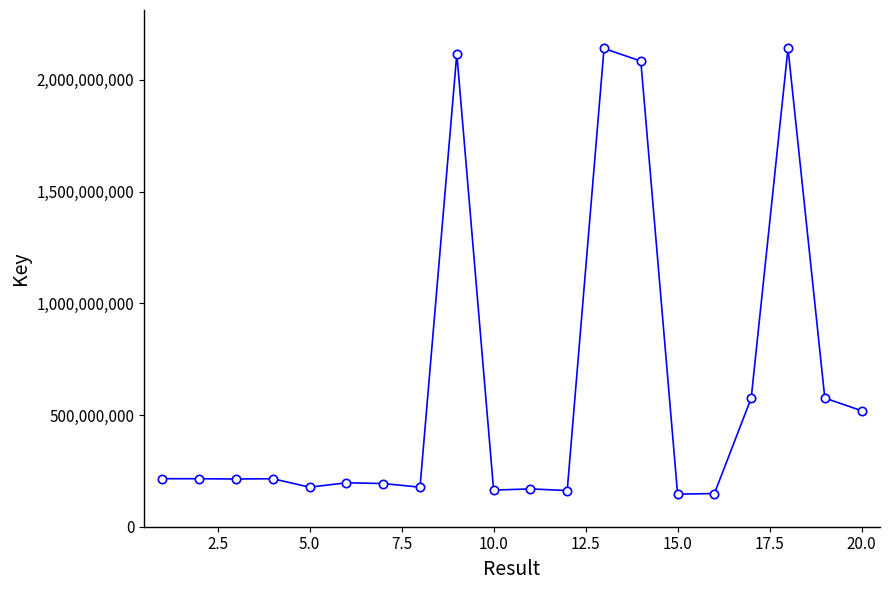

What is the value of the 7th point from the left?

193321680